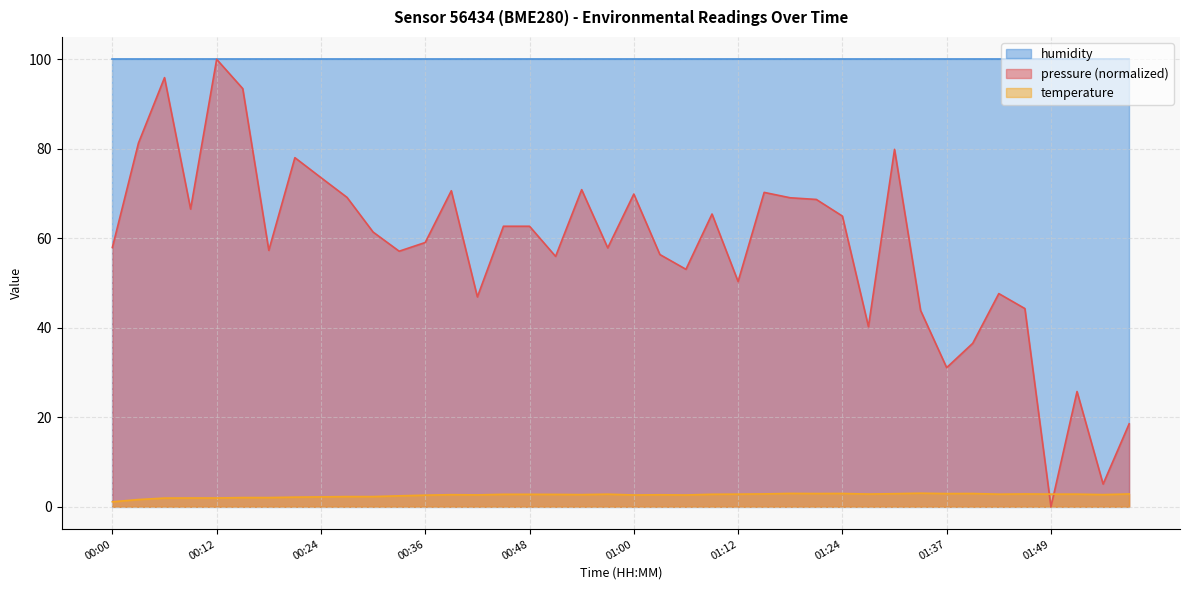

In temperature, how many points are higher than both neighbors (excluding endpoints)?

8